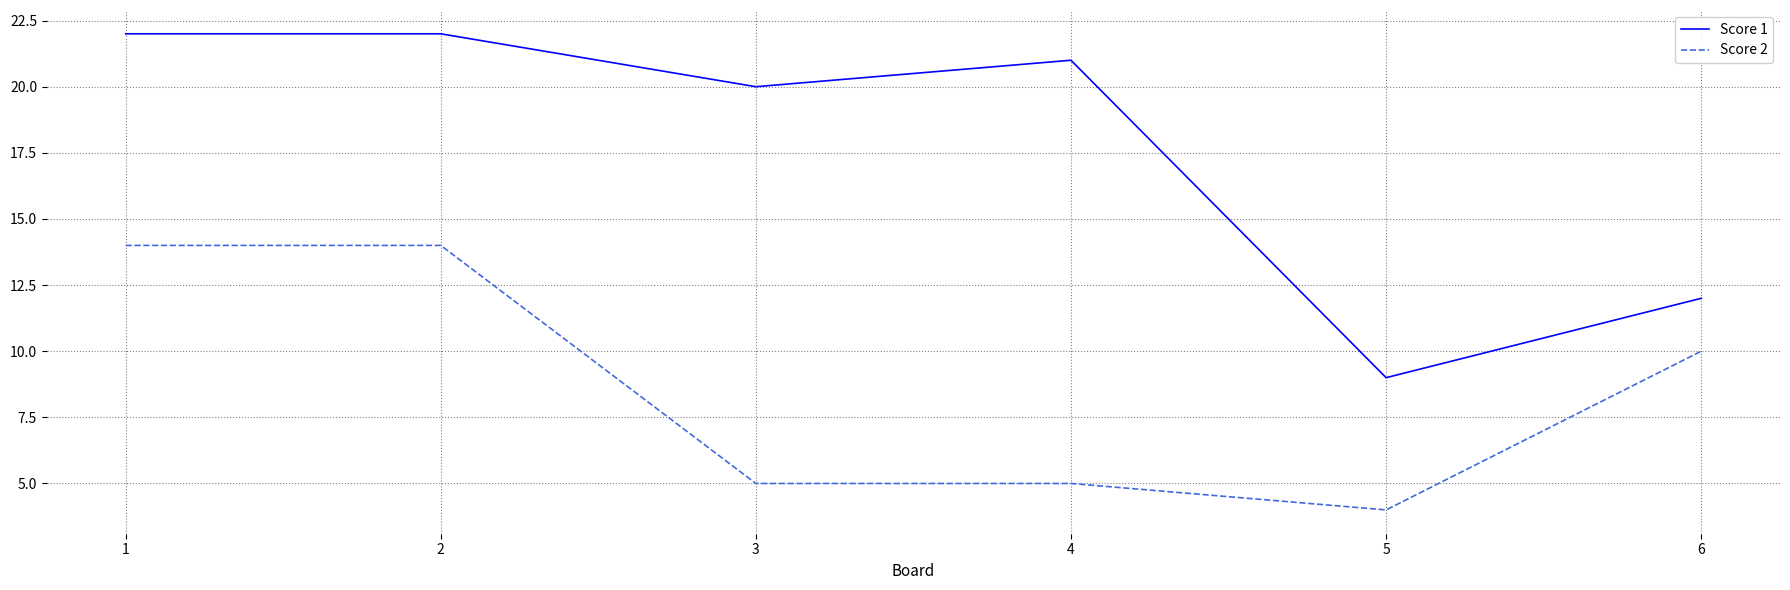

Which label corresponds to the smallest value in the chart?

5